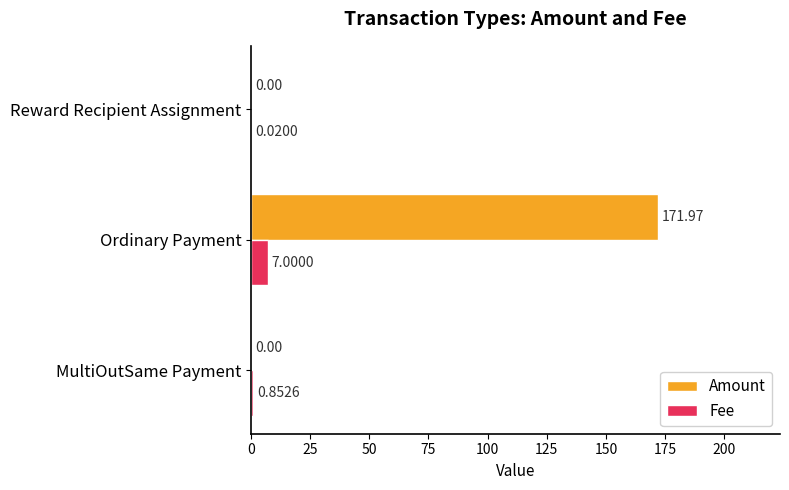

What is the sum of all Fee values?

7.9